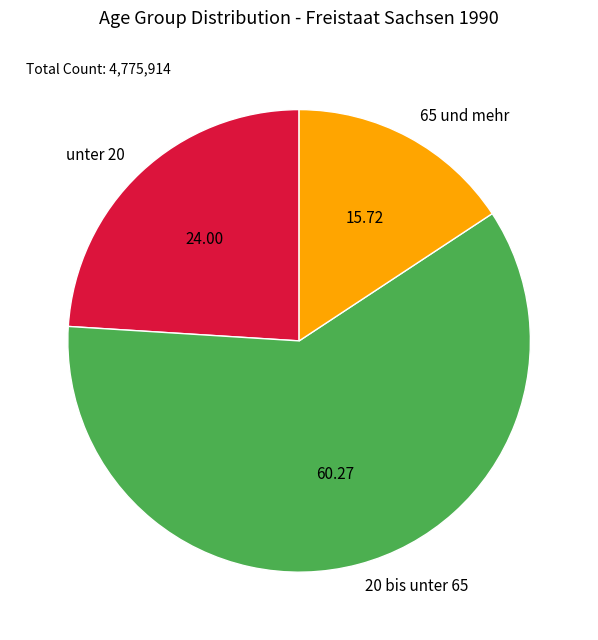

Which category has the biggest portion of the pie?

20 bis unter 65